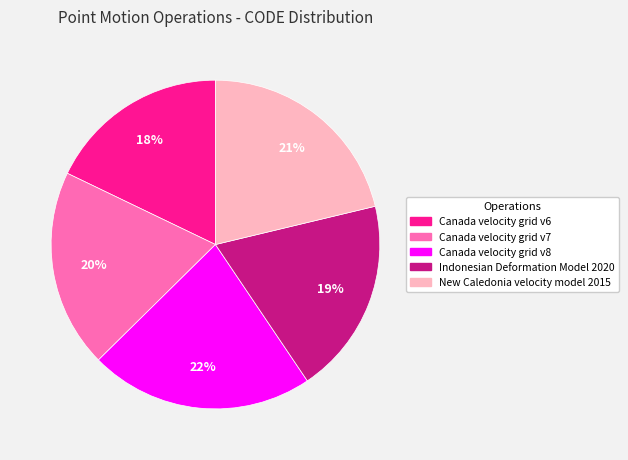

What percentage is the New Caledonia velocity model 2015 slice, to the nearest percent?

21%